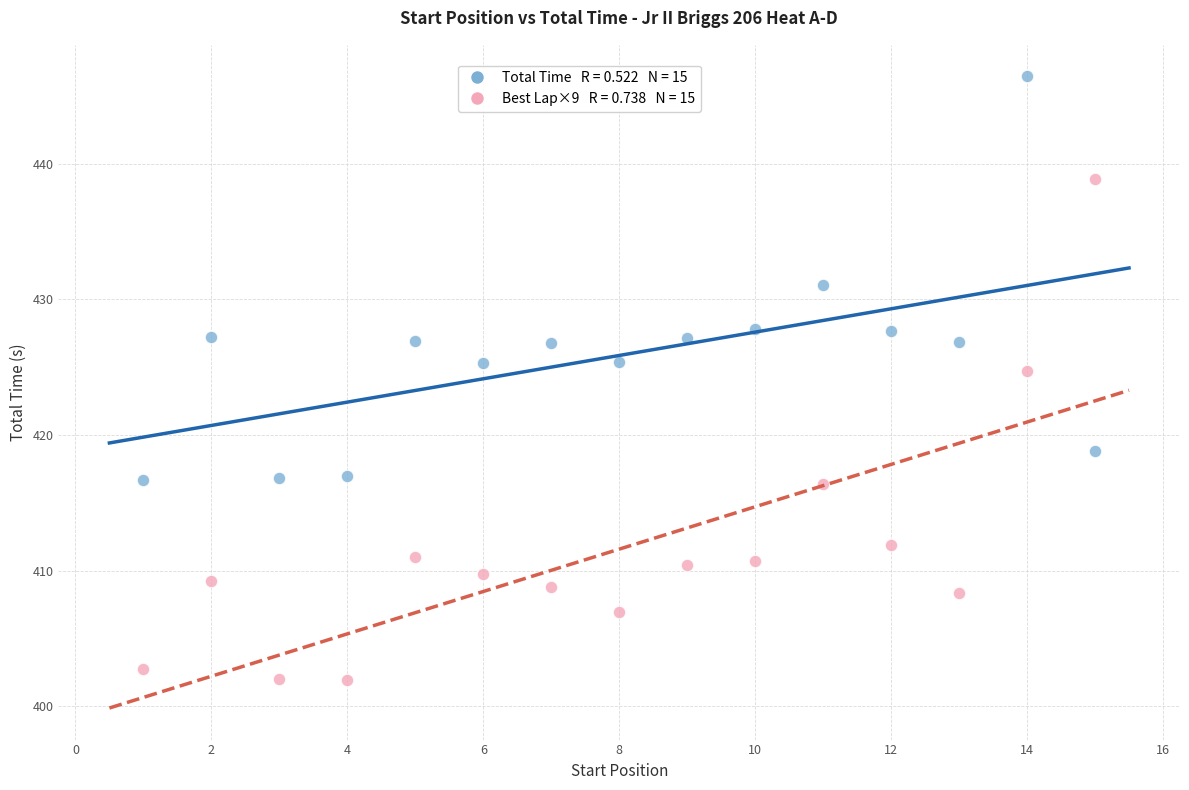

Across all data points, what is the range of Y values (max minus min)?

44.5